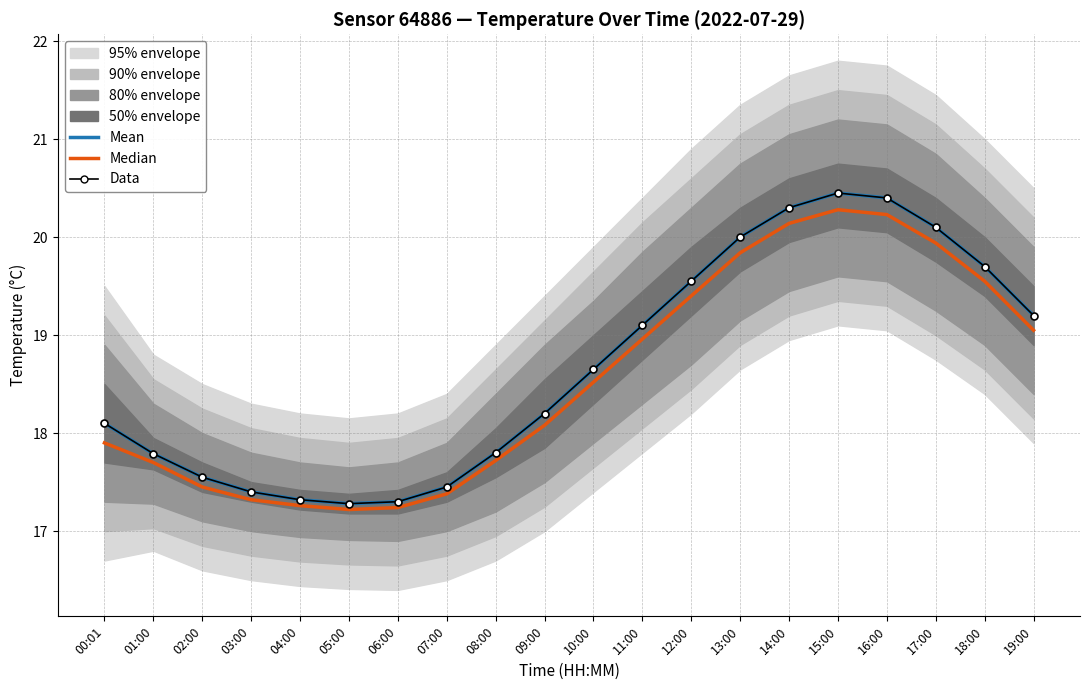

Is this an area chart (filled region under the line)?

No